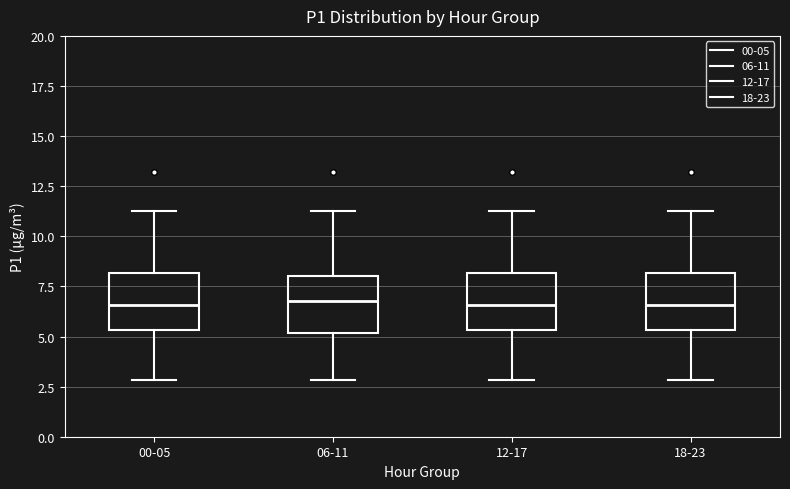

Where does the median line of the box for 12-17 sit on the y-axis? The values are not printed on the chart, so give them approximately, as read against the axis.

6.5